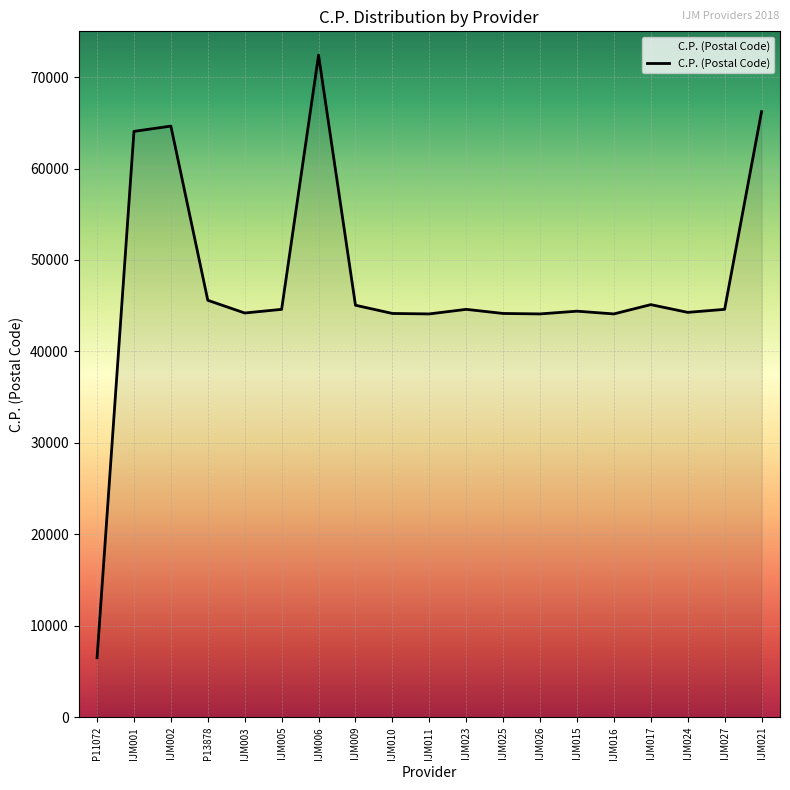

True or false: the data shows 44600 at IJM027.

True